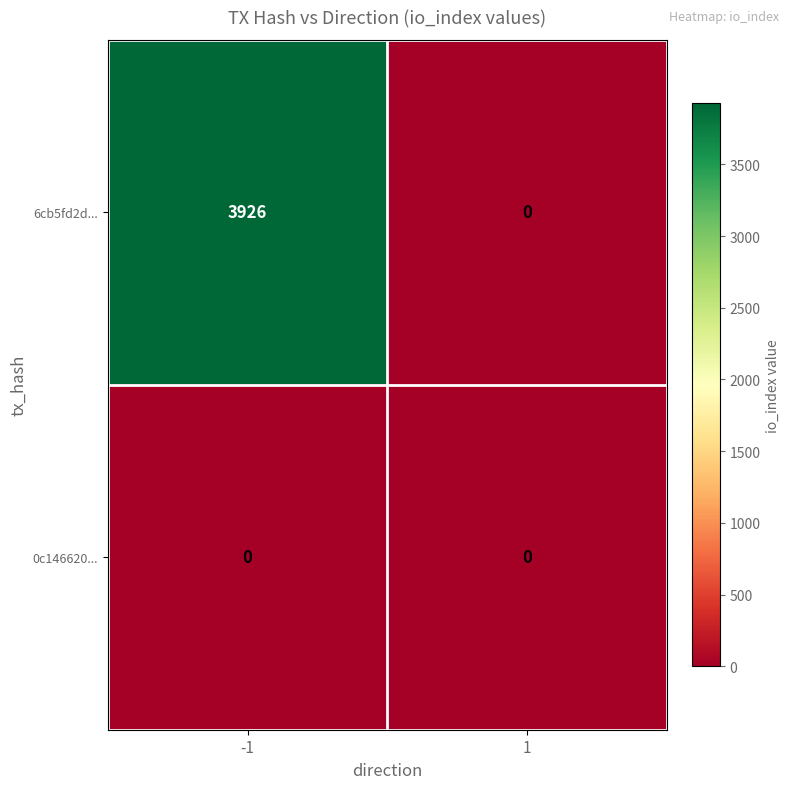

List the series in order of their overall mean, lowest first.

0c146620..., 6cb5fd2d...